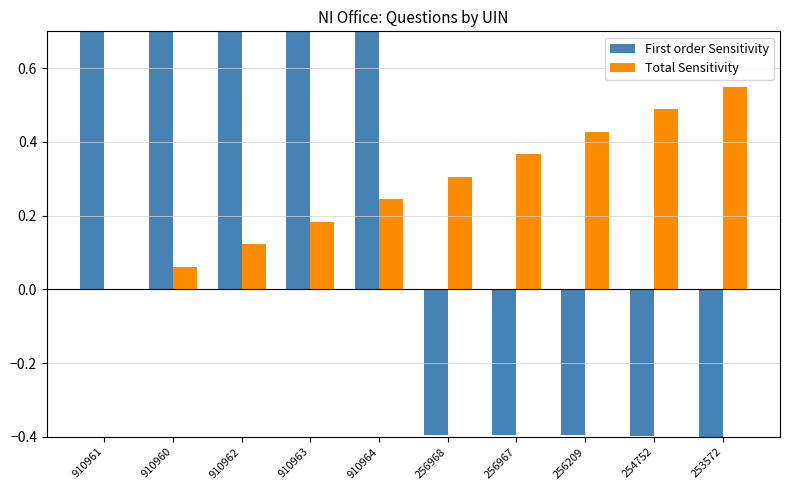

Is it true that Total Sensitivity equals 0.1 at 256209?

False